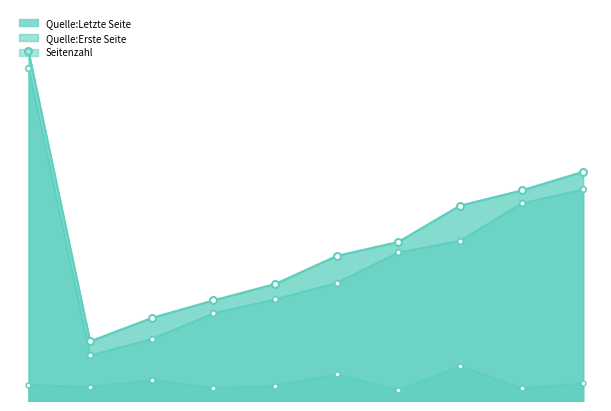

List the labels in order of Seitenzahl value, smallest first.

OPUS4-39969, OPUS4-39966, OPUS4-39971, OPUS4-39963, OPUS4-39967, OPUS4-39977, OPUS4-39972, OPUS4-39964, OPUS4-39968, OPUS4-39970